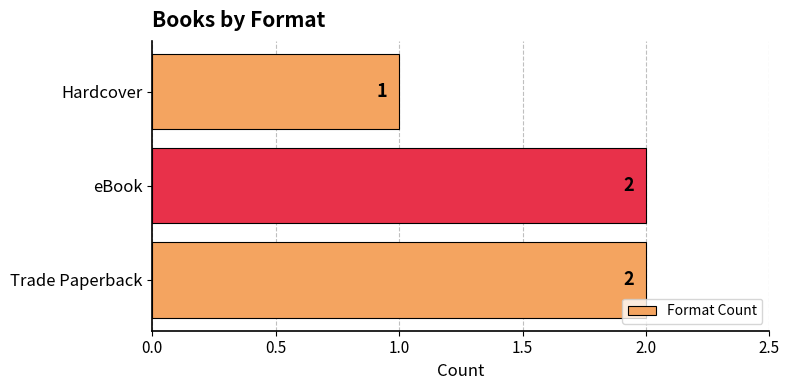

True or false: the data shows 0 at Hardcover.

False